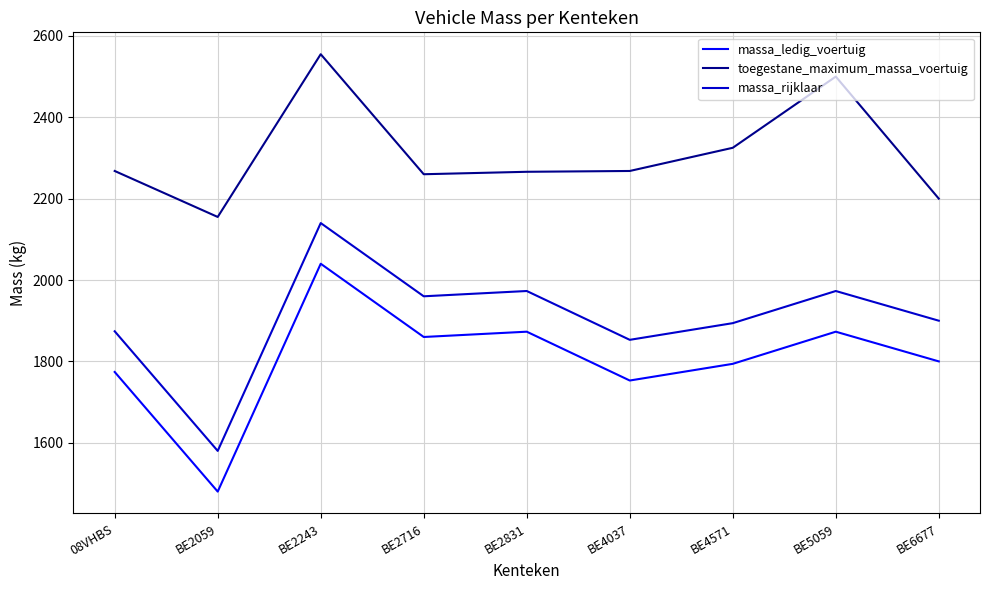

True or false: massa_rijklaar and toegestane_maximum_massa_voertuig intersect in this chart.

False